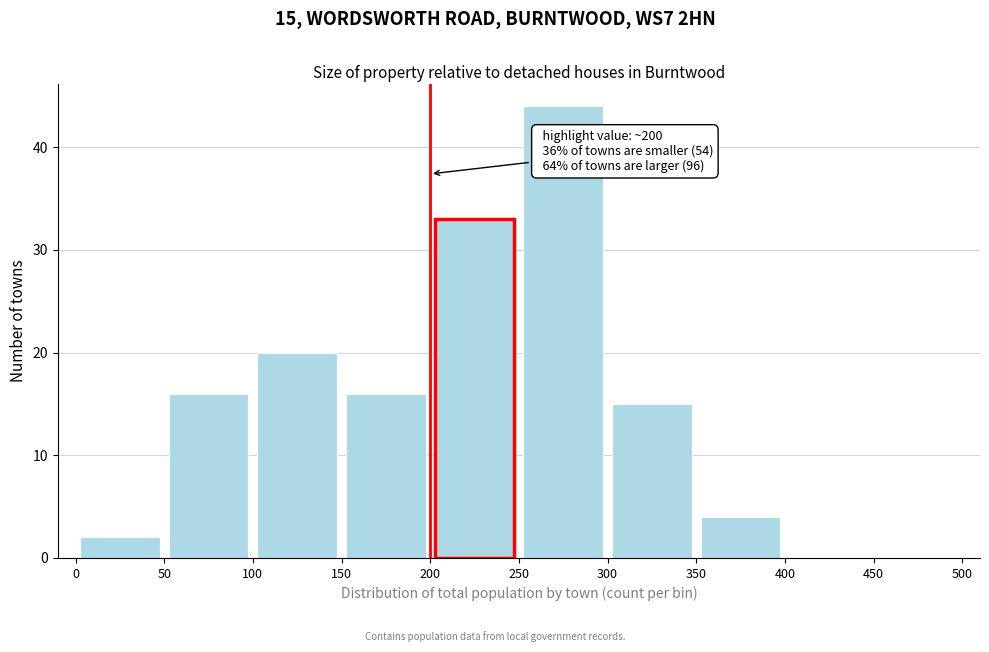

Which range on the x-axis has the tallest bar?

250 to 300